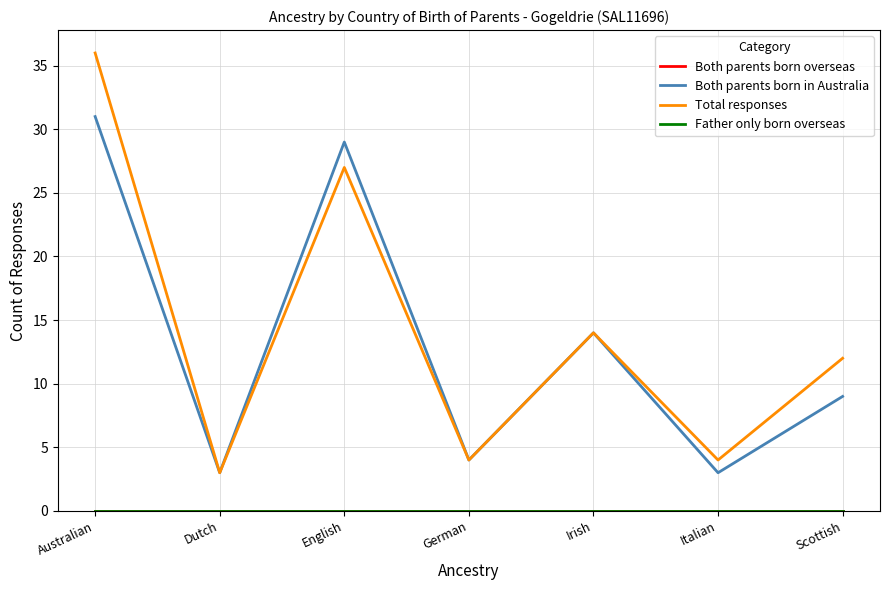

Which category has the lowest value in the Father only born overseas series?

Australian